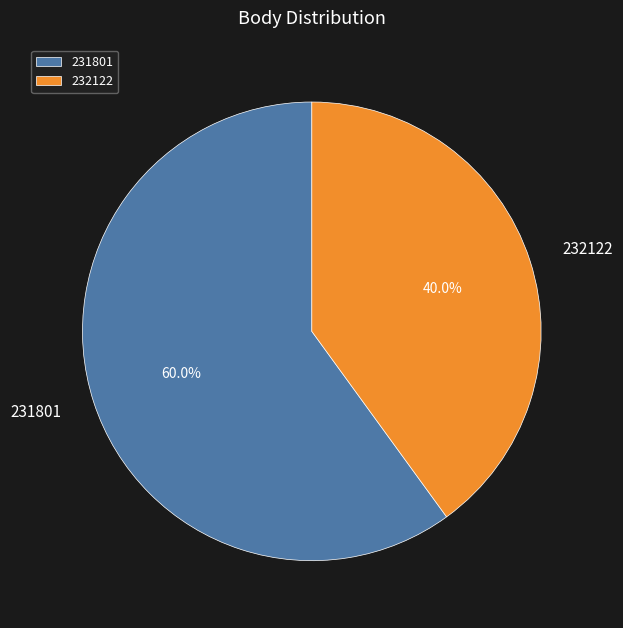

How much of the chart is everything except 232122?

60.0%